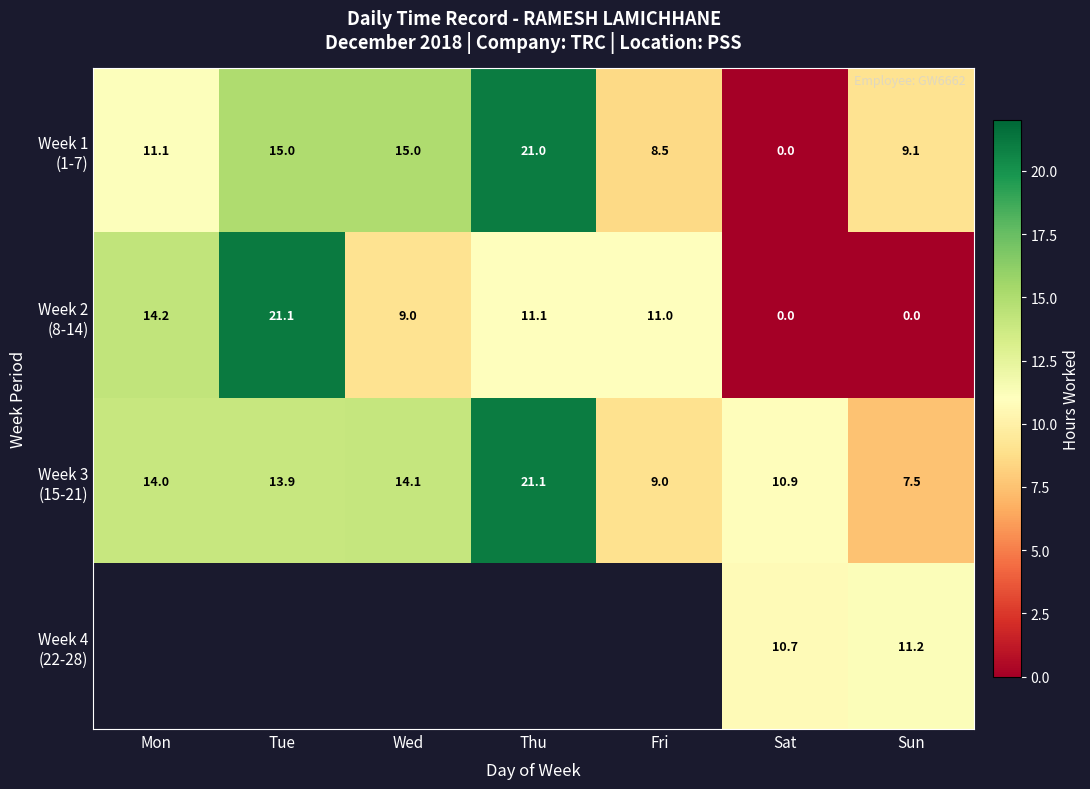

What is the maximum value shown in the chart?

21.1